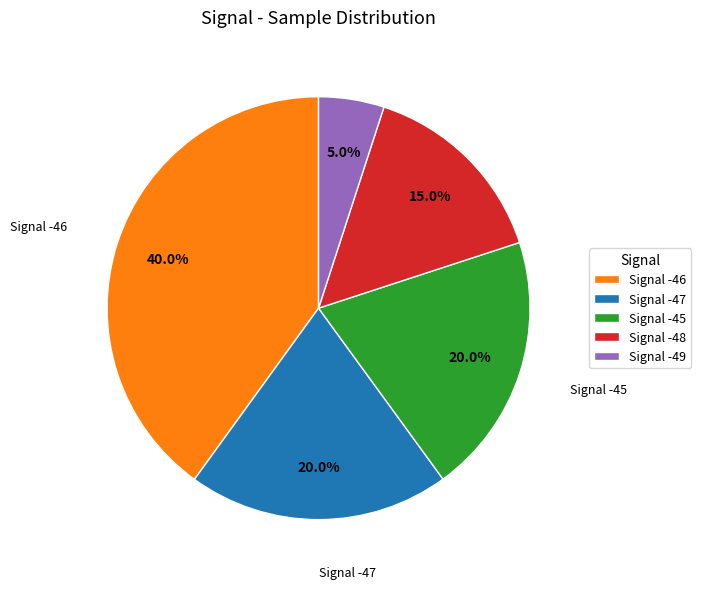

Which category has the biggest portion of the pie?

Signal -46